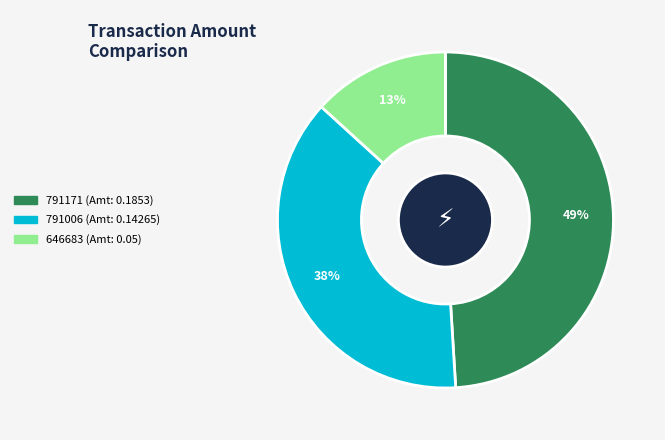

Is there any slice that represents more than half of the pie?

No